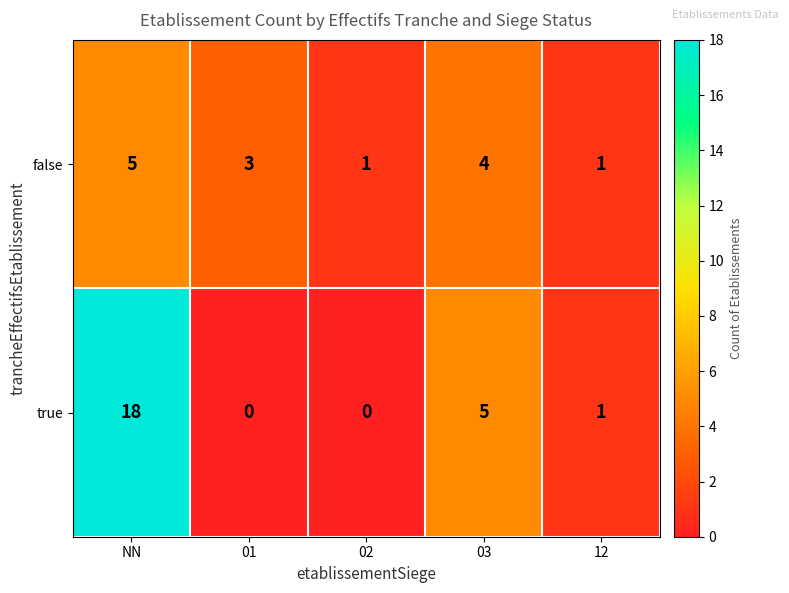

Which series has the largest total across all categories?

true